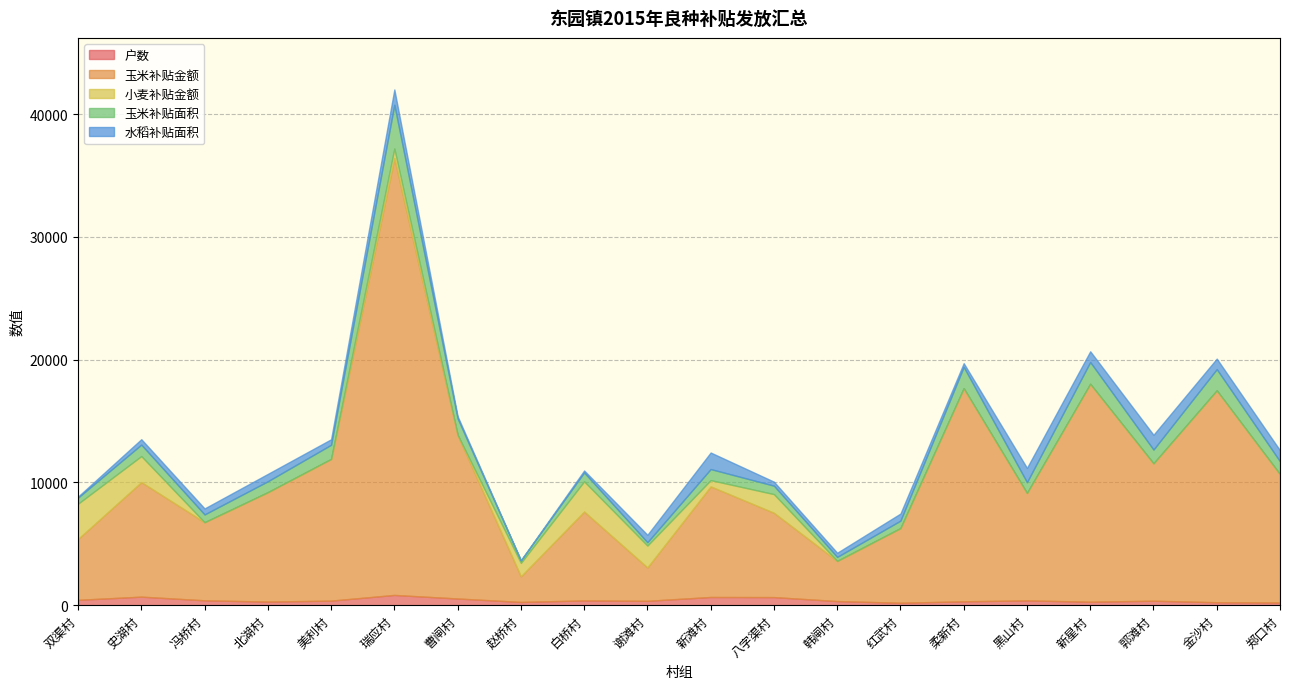

Which series has the largest range (max minus min)?

玉米补贴金额